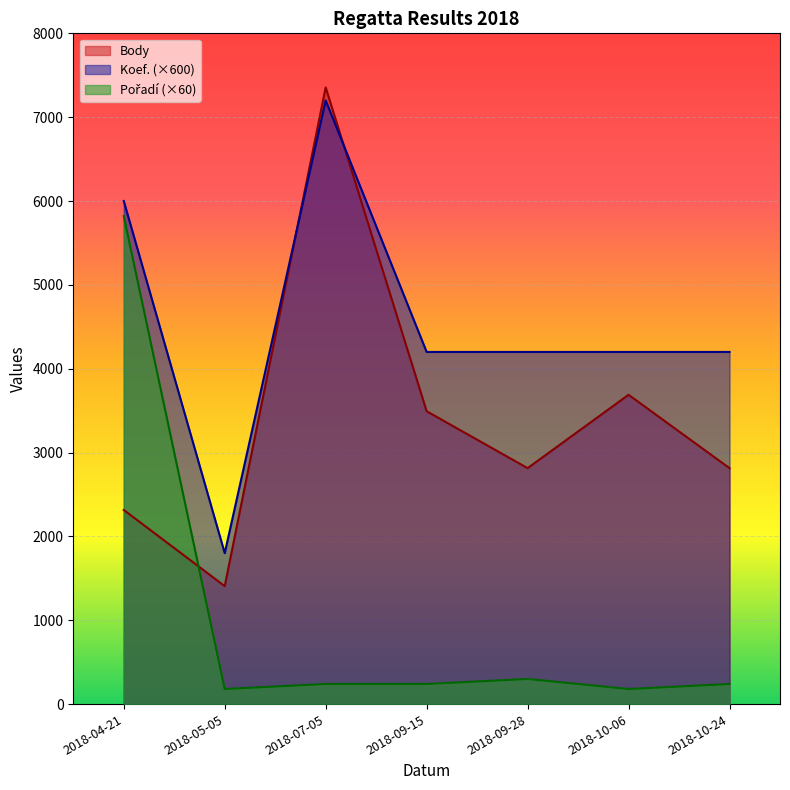

In Pořadí, how many points are lower than both neighbors (excluding endpoints)?

2